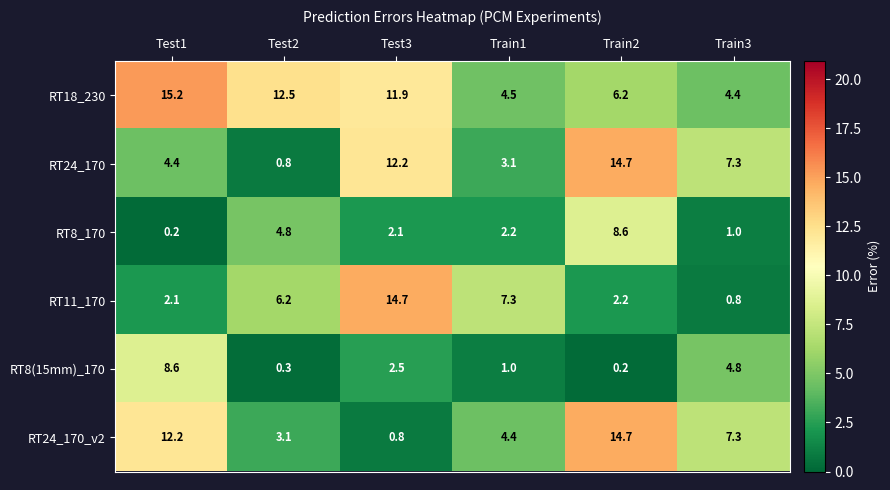

True or false: RT24_170 has a value of 7.3 at Train3.

True